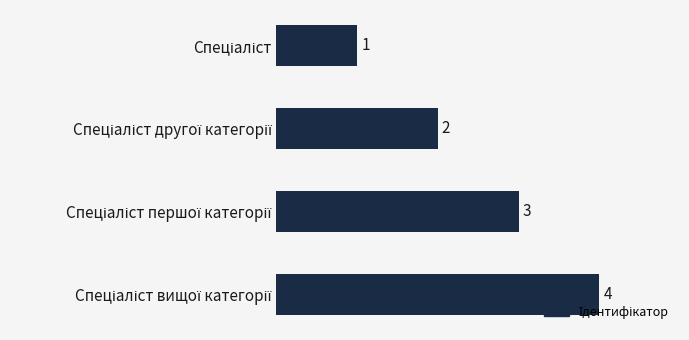

What is the sum of all values?

10